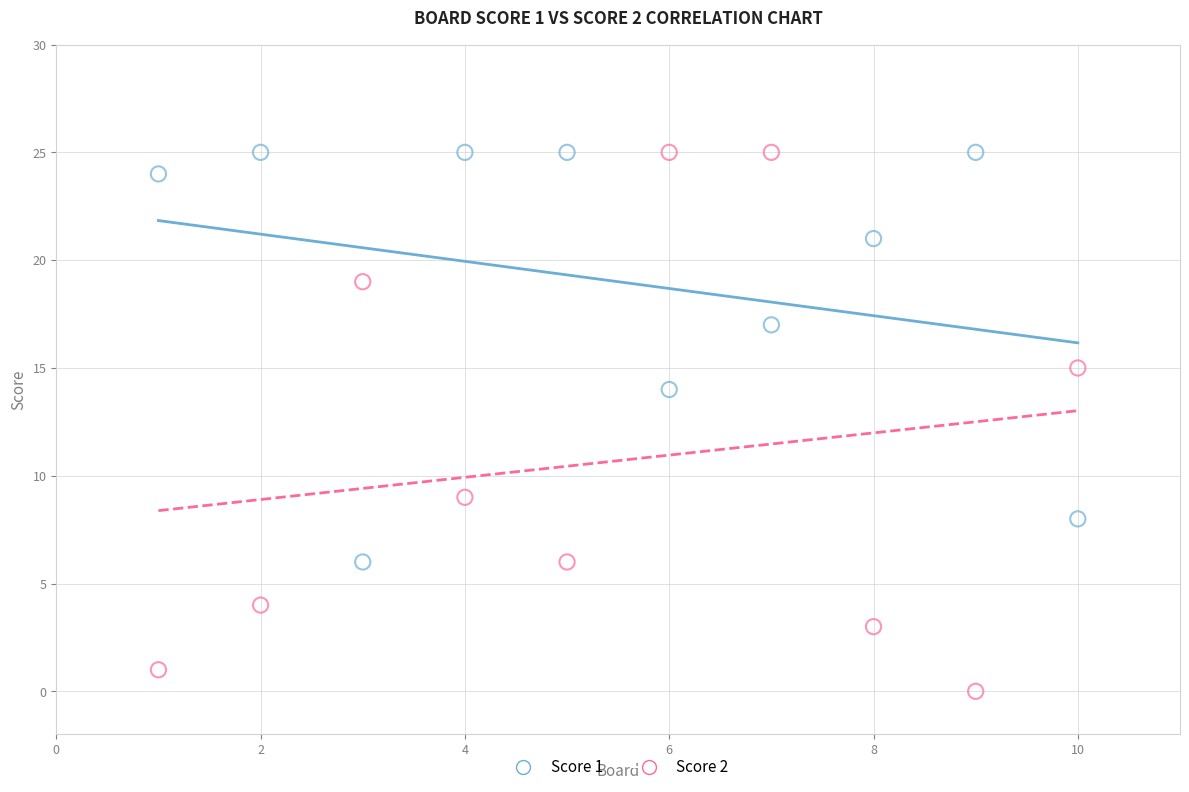

What is the X range (max minus min) for the scatter plot?

9